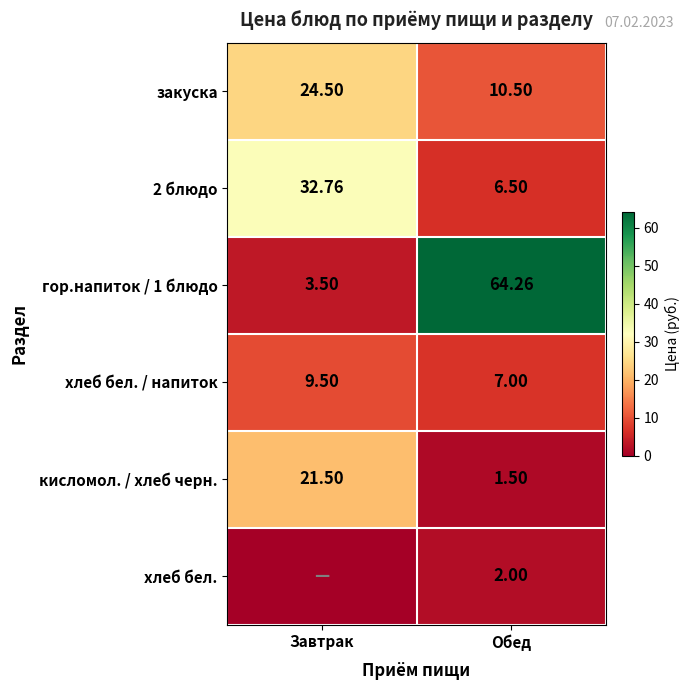

Is the value of гор.напиток / 1 блюдо at Обед greater than the value of хлеб бел. at Обед?

Yes